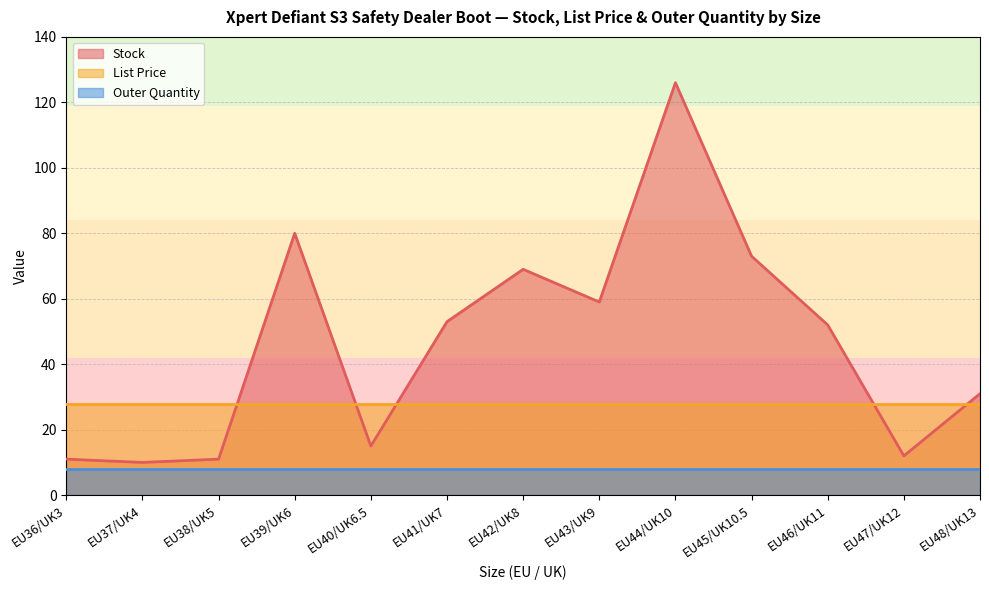

What is the difference between the maximum and second lowest values in the Stock series?

115.0